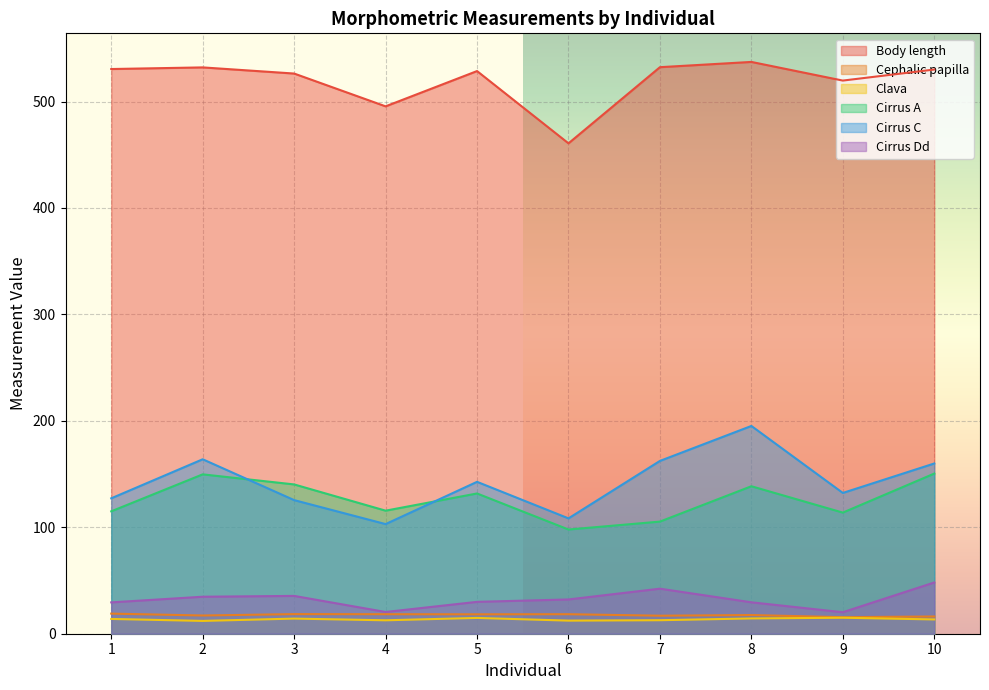

Which series has the largest total across all categories?

Body length